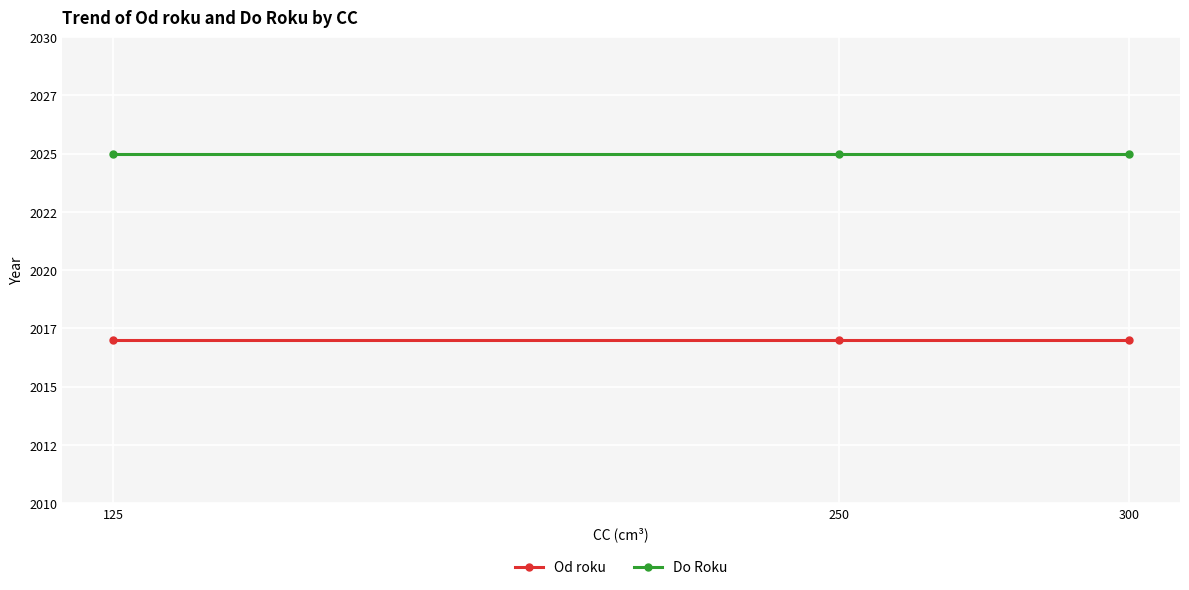

Between 125 and 250, which series saw the biggest shift?

Od roku